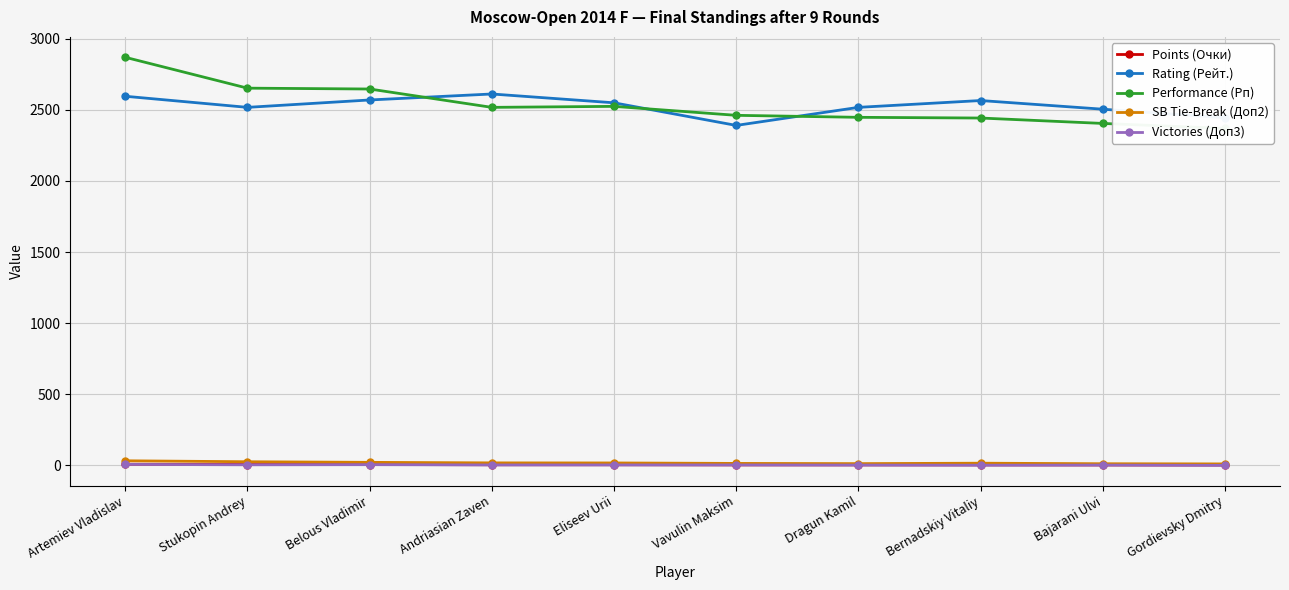

True or false: Points (Очки) has a value of 3.5 at Bernadskiy Vitaliy.

True